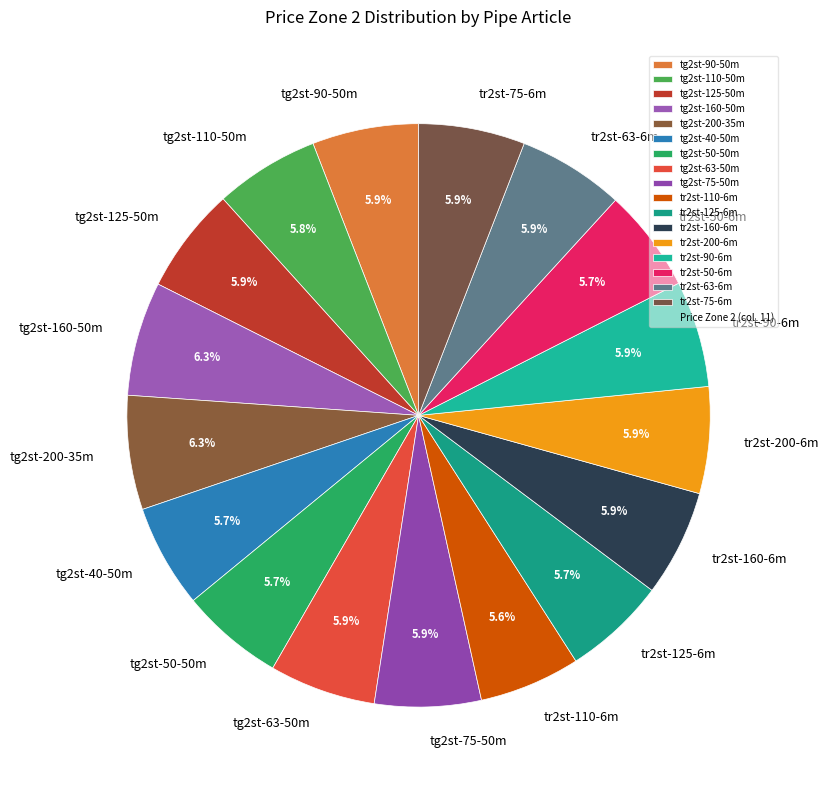

The tg2st-110-50m slice represents 15% of the pie. True or false?

False